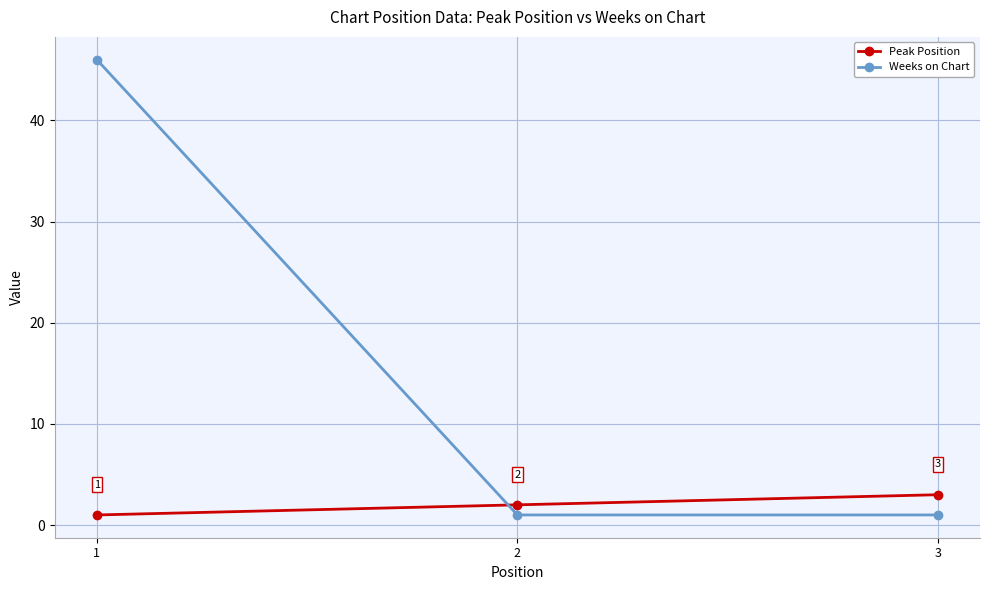

Which series has the widest spread of values?

Weeks on Chart